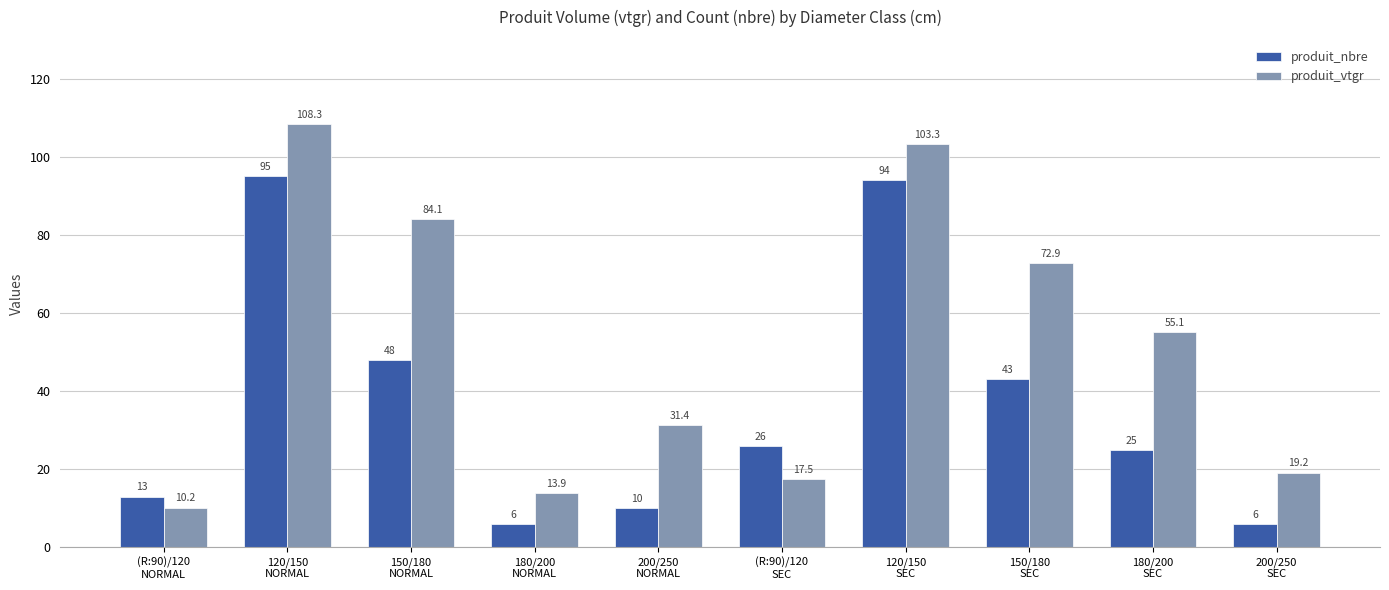

Which series changed the most between 150/180
NORMAL and (R:90)/120
SEC?

produit_vtgr